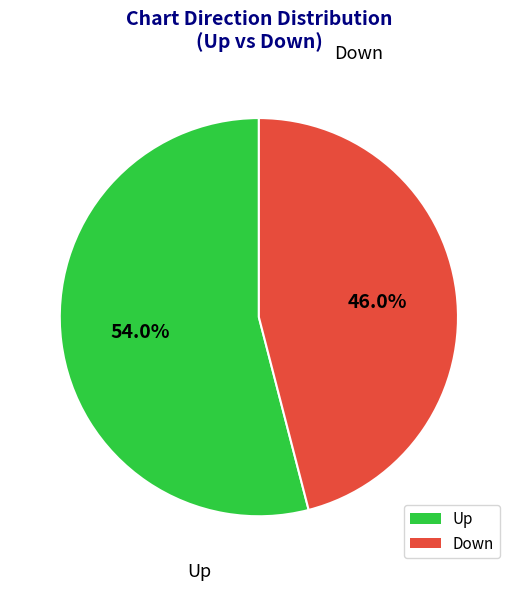

Is the sum of Up and Down greater than half?

Yes